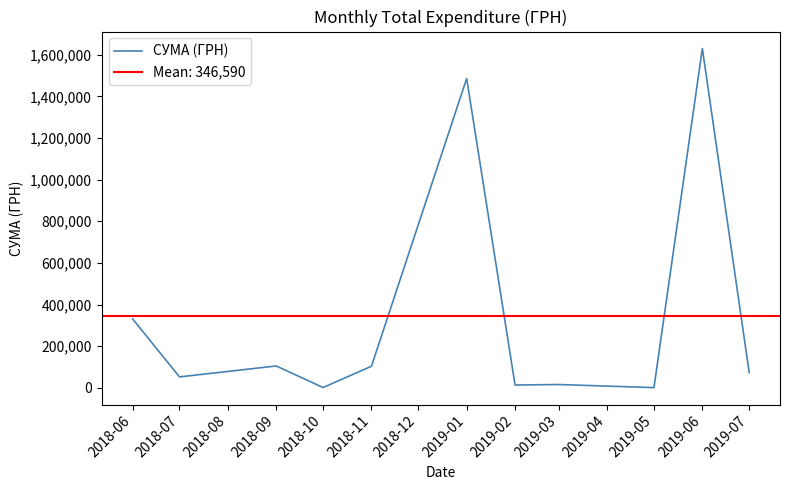

At which label does СУМА (ГРН) reach its peak?

2019-06